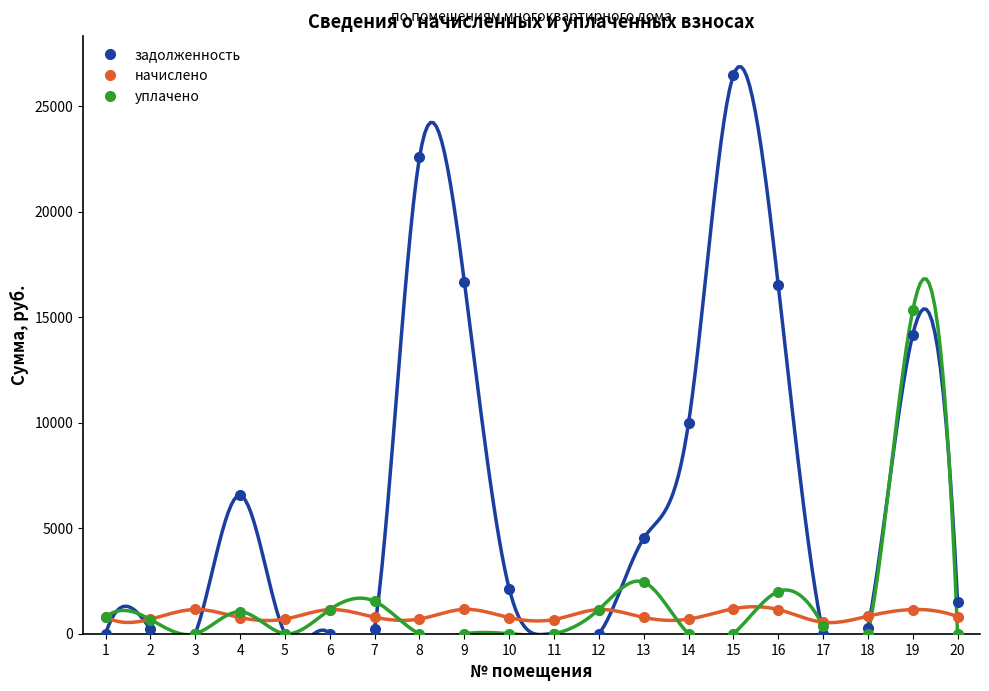

How many series are shown in this chart?

3